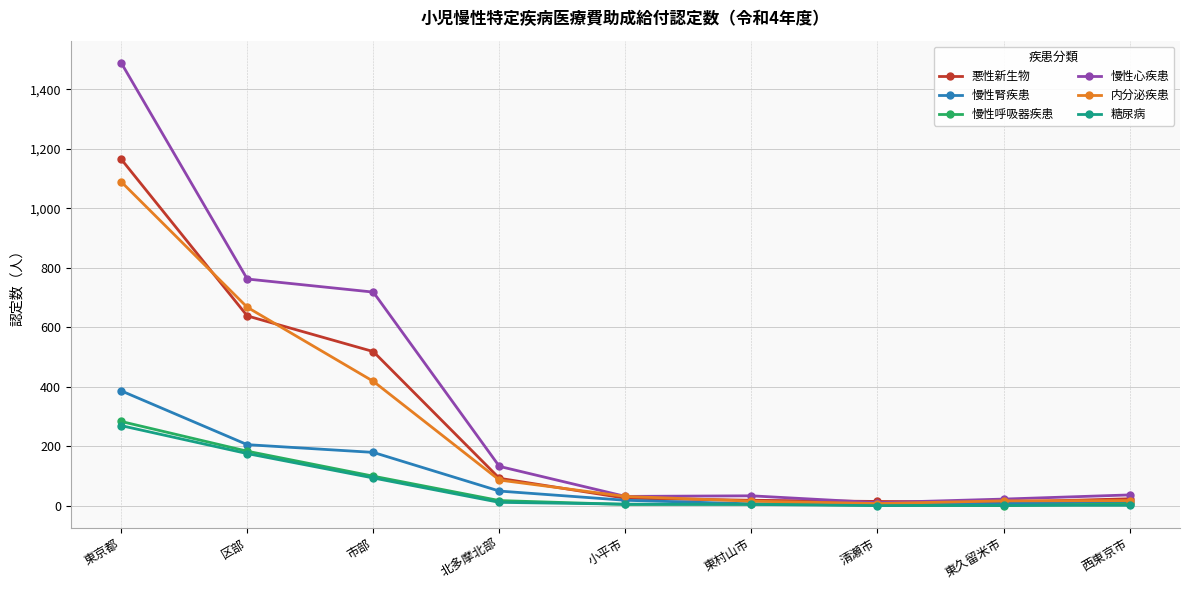

What are all the series names shown in the legend?

悪性新生物, 慢性腎疾患, 慢性呼吸器疾患, 慢性心疾患, 内分泌疾患, 糖尿病